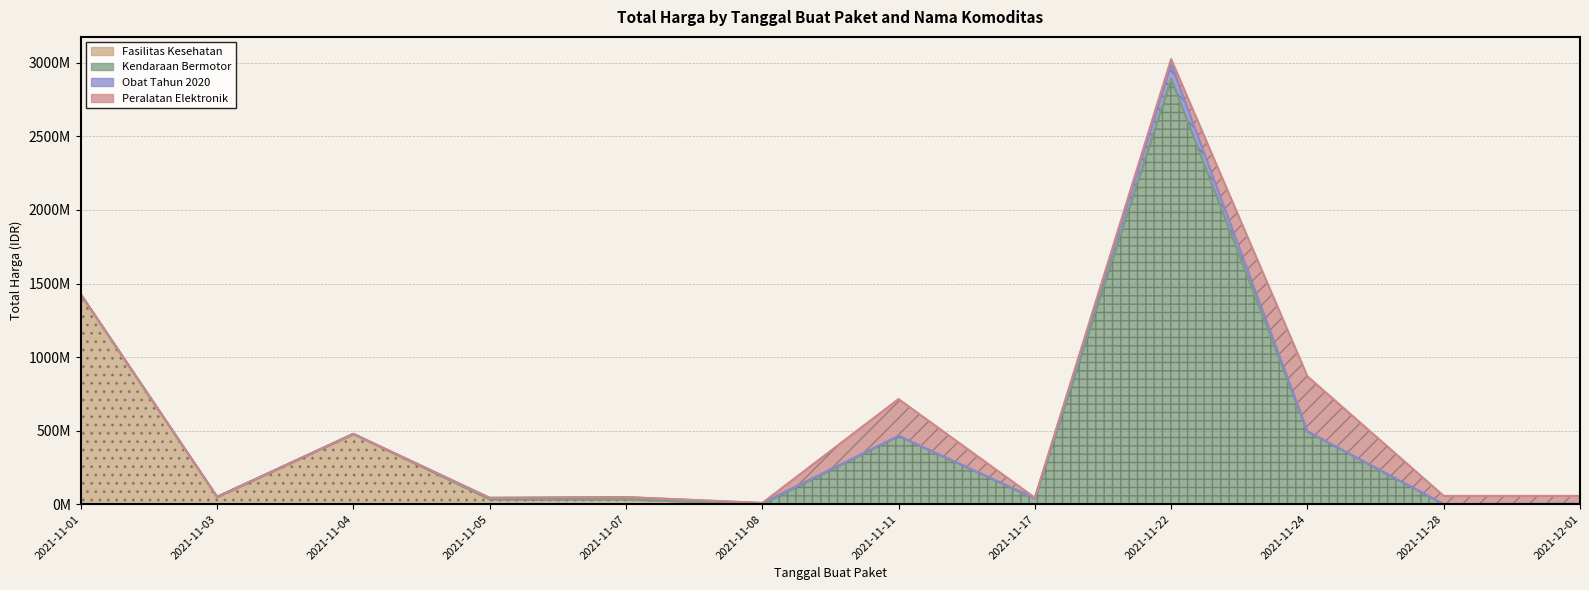

How many lines are shown in the chart?

4